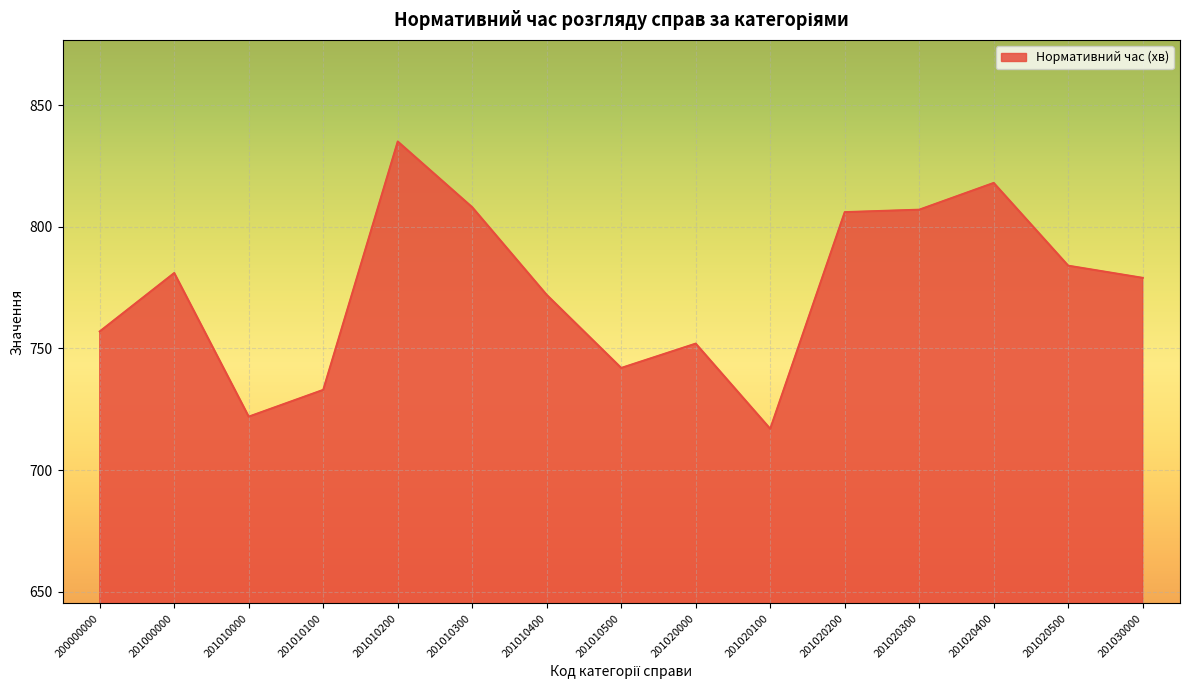

Approximately how many times larger is the value at 201020200 compared to 201000000?

1.0